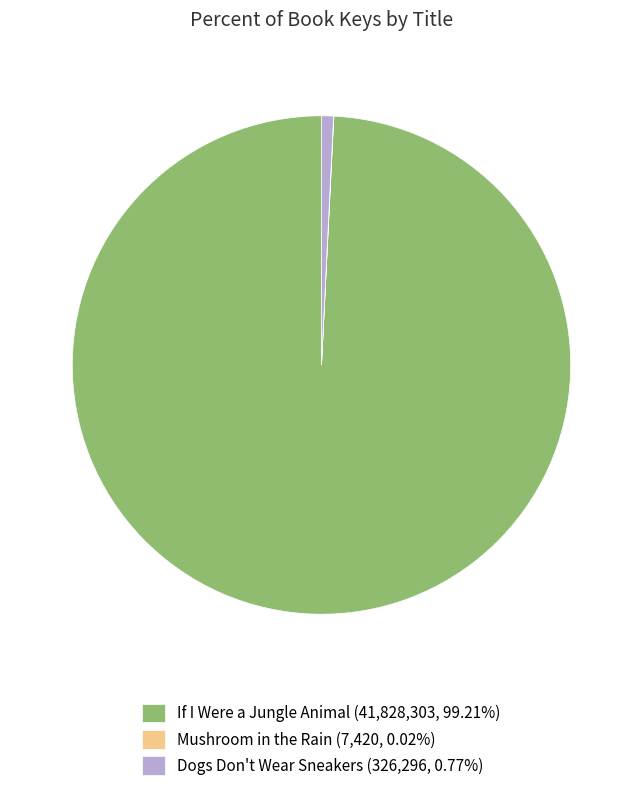

Do If I Were a Jungle Animal (41,828,303, 99.21%) and Dogs Don't Wear Sneakers (326,296, 0.77%) together represent more than half of the pie?

Yes